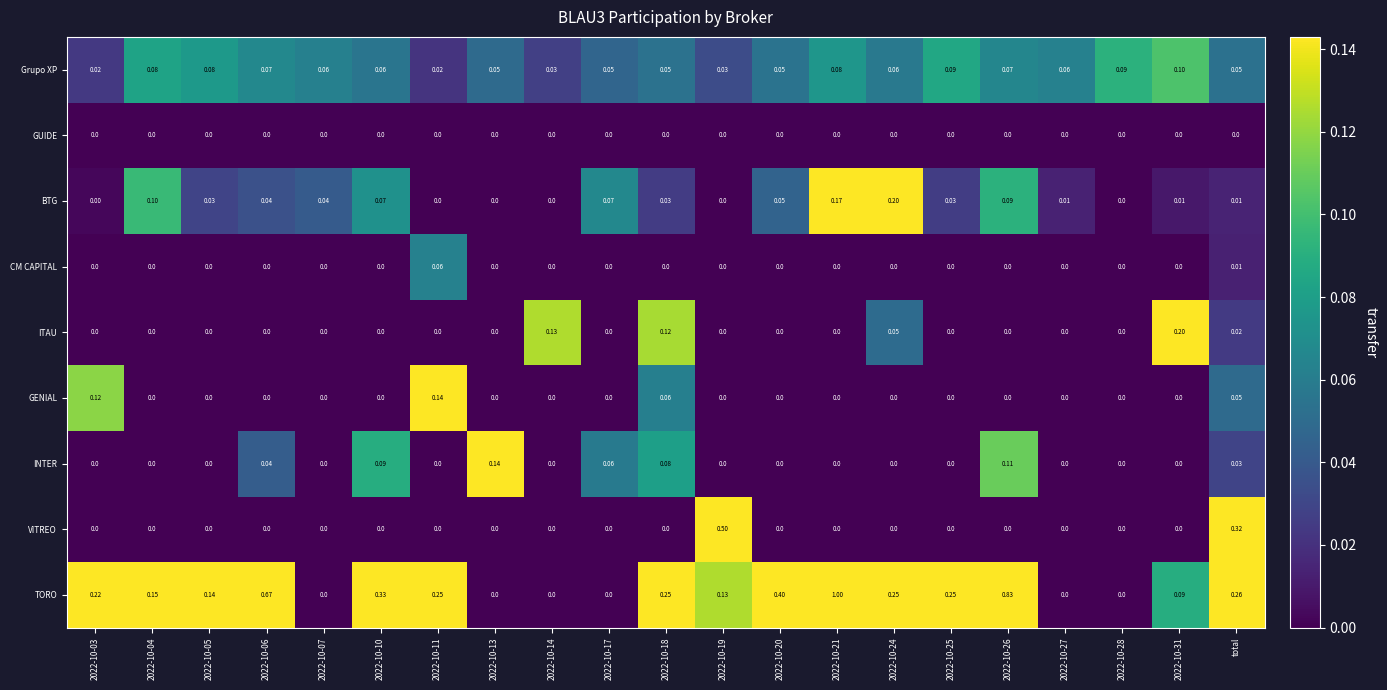

Which series has the largest total across all categories?

TORO